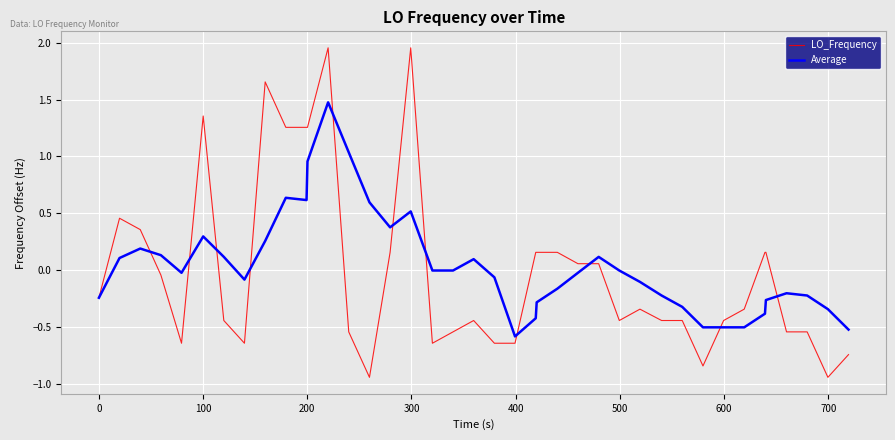

Which series has the largest range (max minus min)?

LO_Frequency